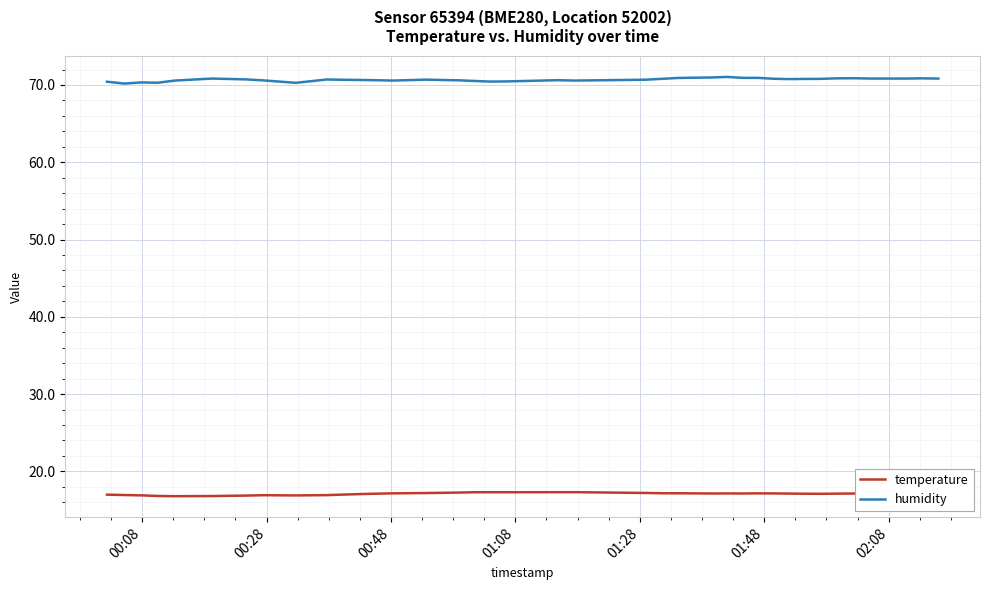

Which series has the largest total across all categories?

humidity